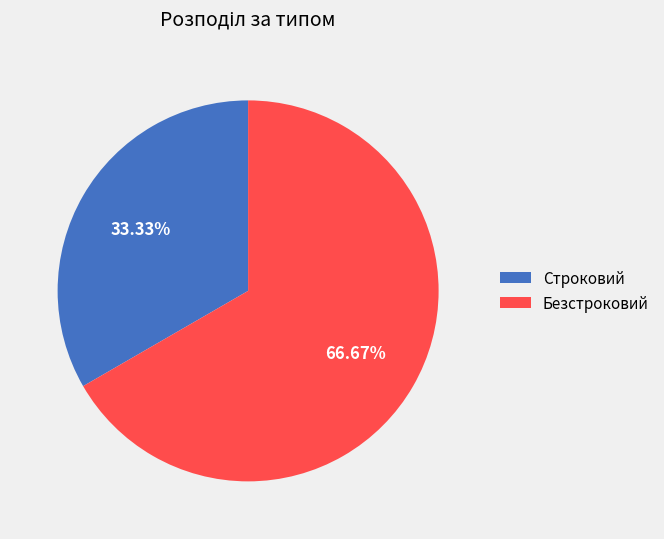

What is the ratio of the value at Безстроковий to the value at Строковий?

2.0